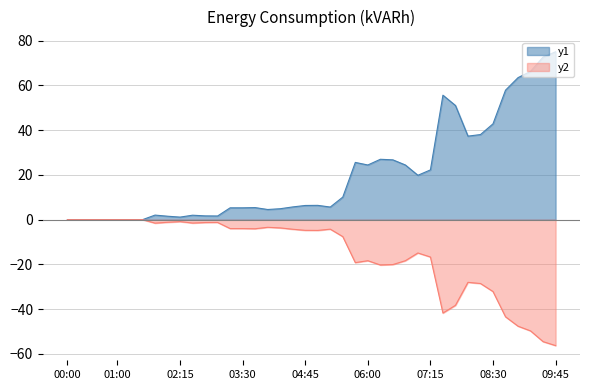

How many negative values are there?

33